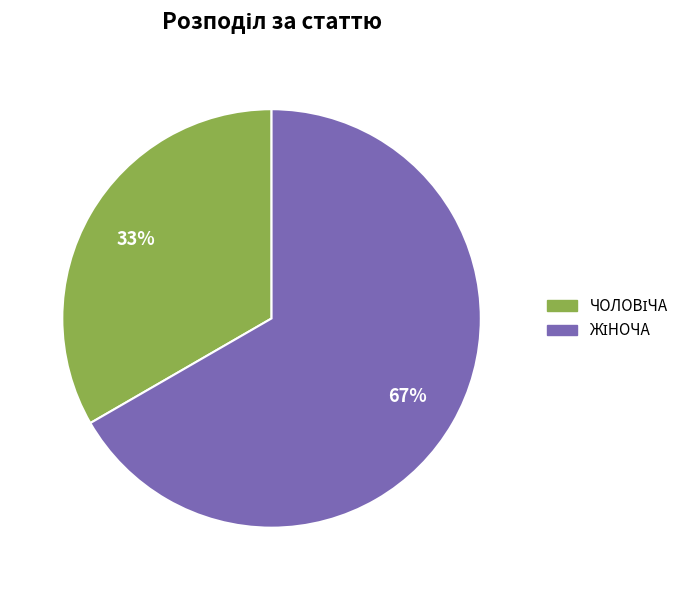

Does any single category account for the majority?

Yes